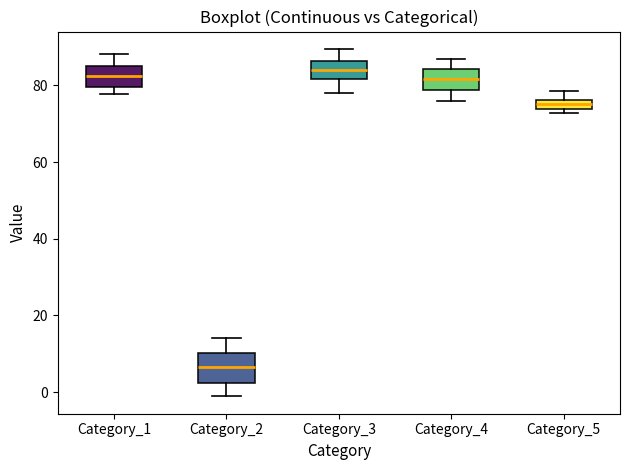

Where does the upper whisker of the box for Category_4 end on the y-axis? The values are not printed on the chart, so give them approximately, as read against the axis.

86